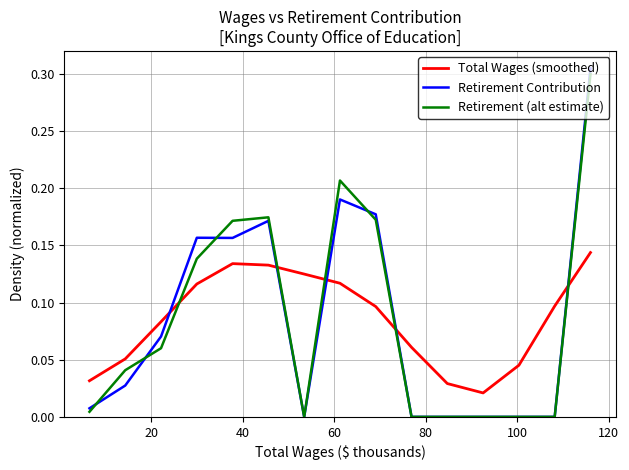

After their last crossing, which series has the higher values: Total Wages (smoothed) or Retirement (alt estimate)?

Retirement (alt estimate)